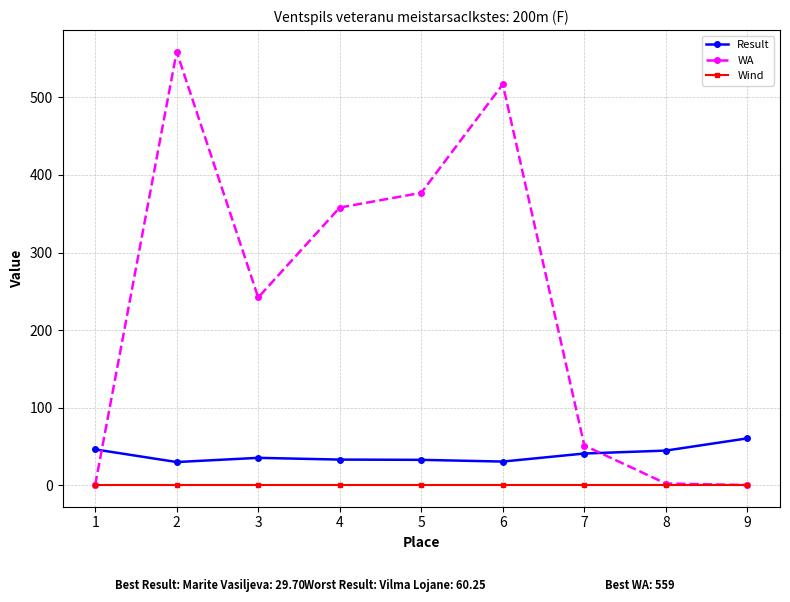

At which label does Result first exceed 35?

1